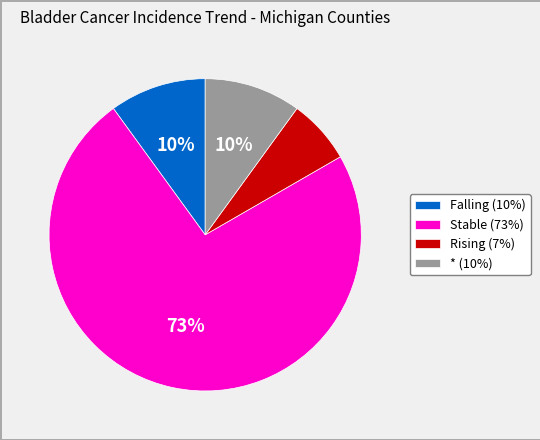

The Falling (10%) slice represents 25% of the pie. True or false?

False